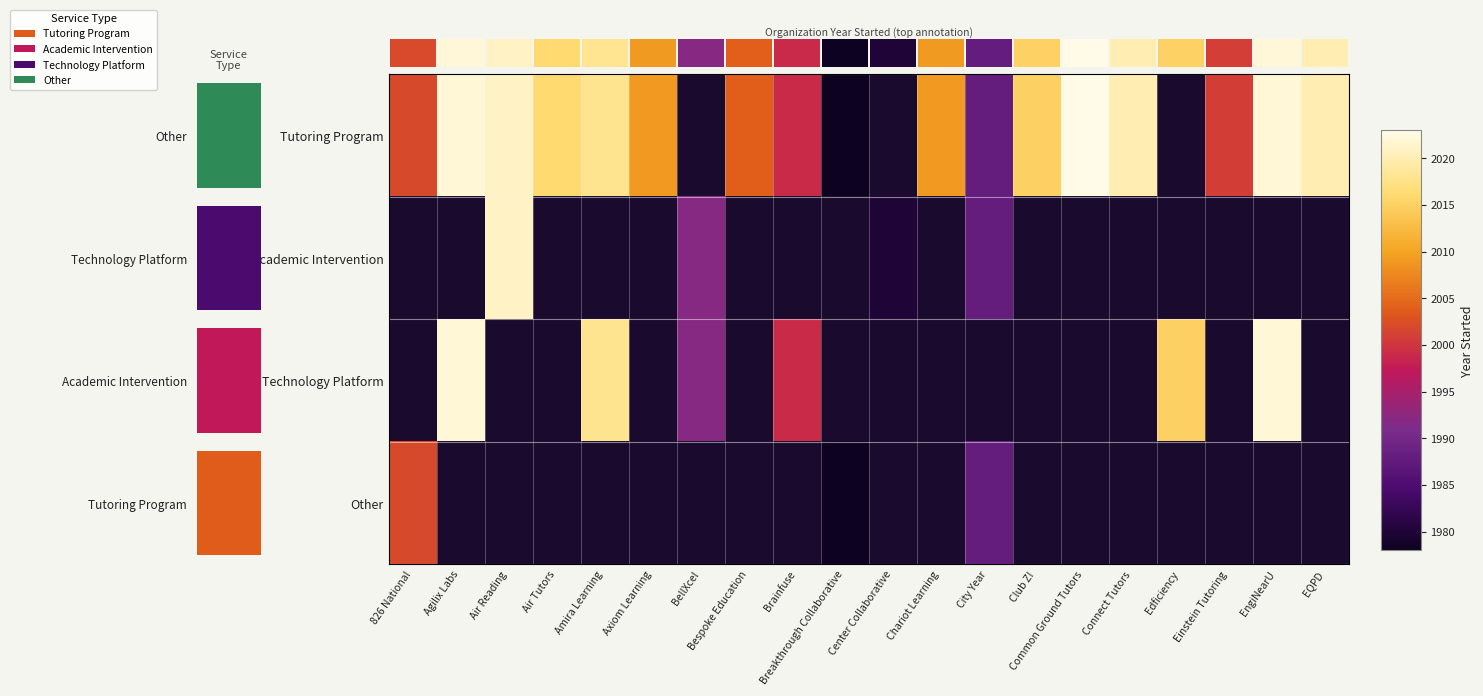

Count the number of data series in this chart.

4